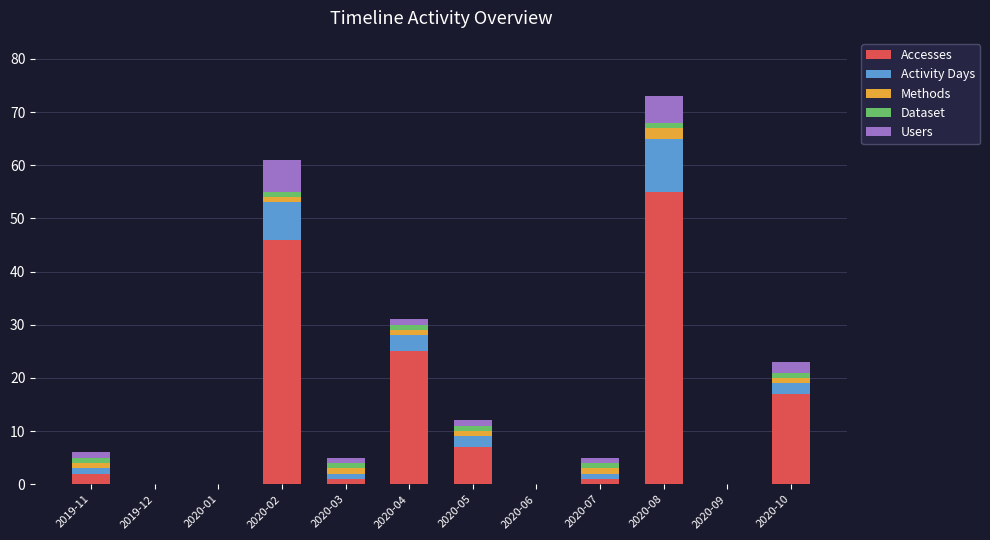

At which category is the sum across all series the highest?

2020-08